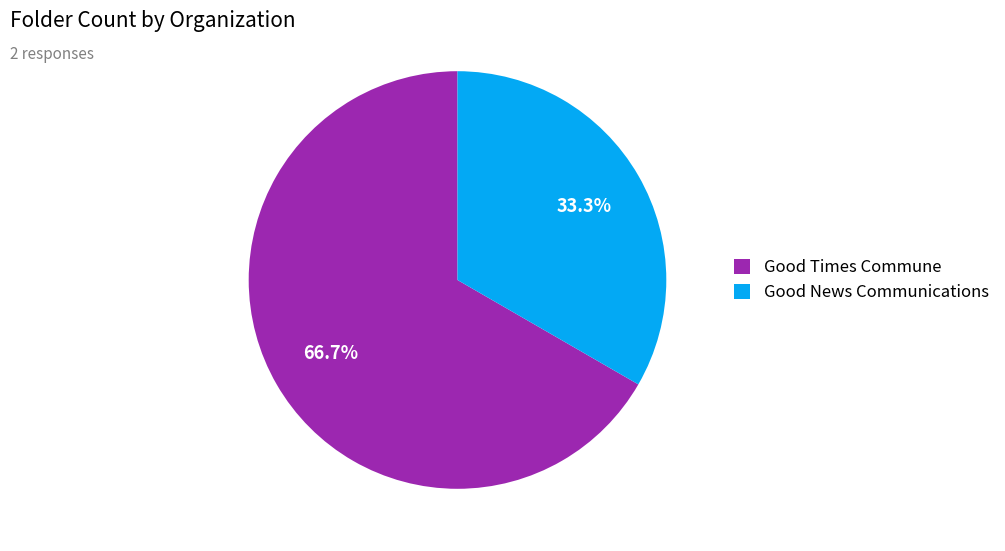

To the nearest percent, what percentage of the pie is Good Times Commune?

67%